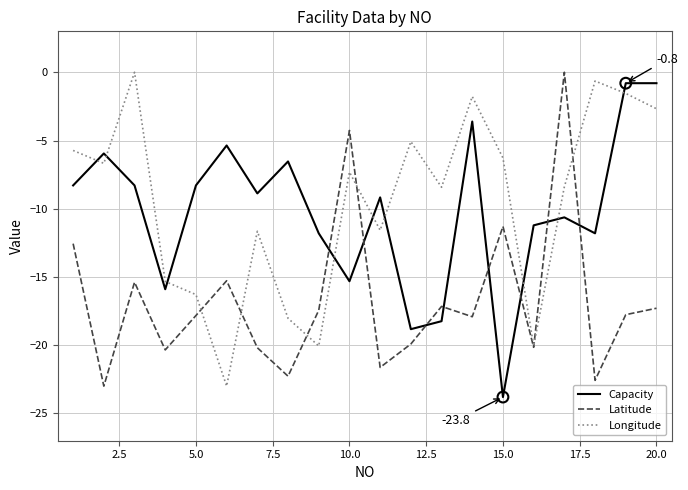

Which series ends up on top after the final intersection of Longitude and Capacity?

Capacity